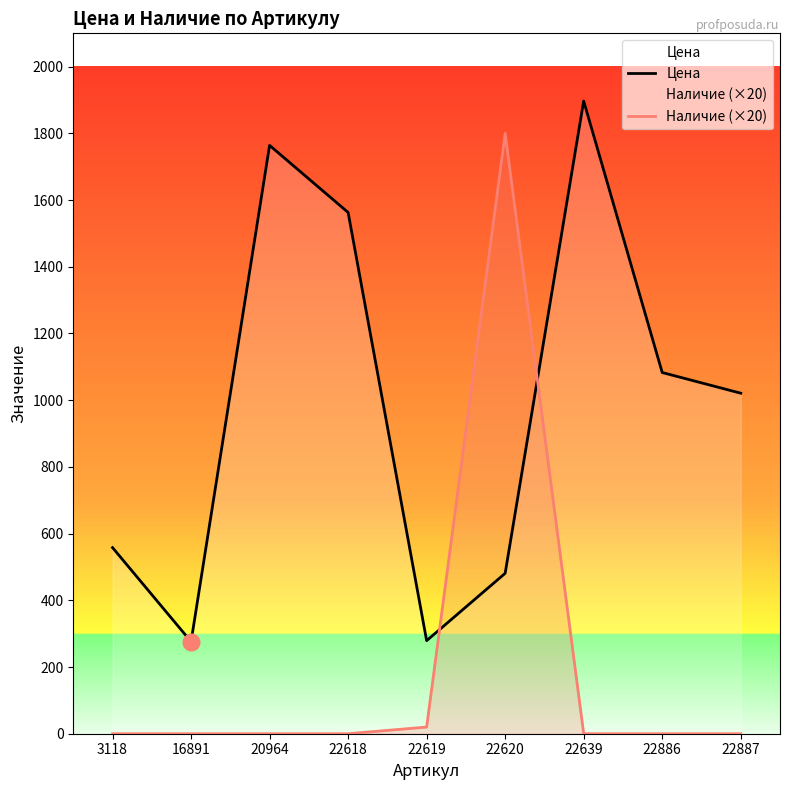

What is the value of the Цена point at the 8th from the left?

1083